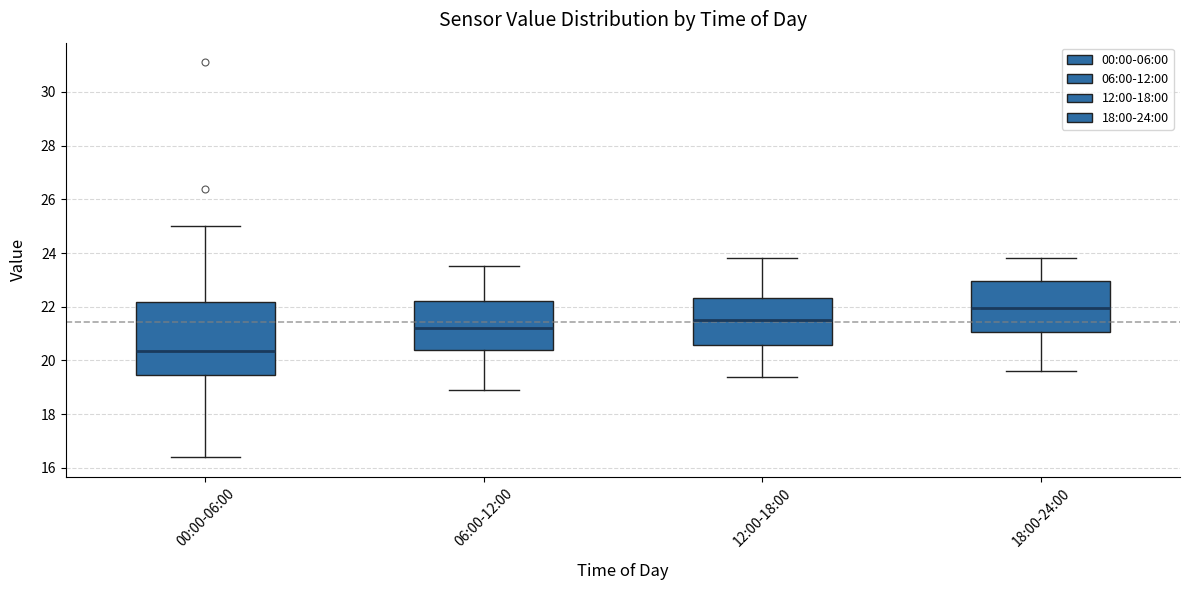

Which box is the tallest, from its lower edge to its upper edge?

00:00-06:00